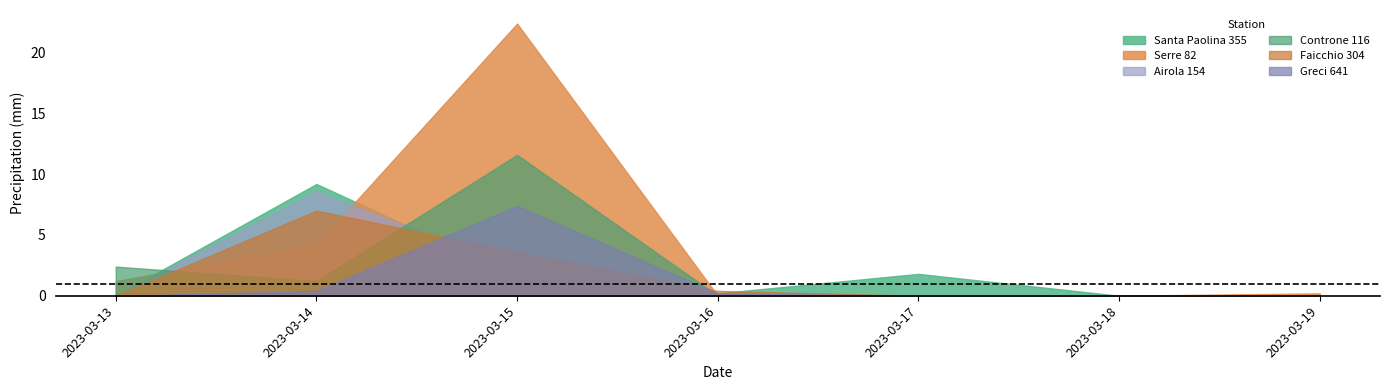

Does the chart have visible grid lines?

No